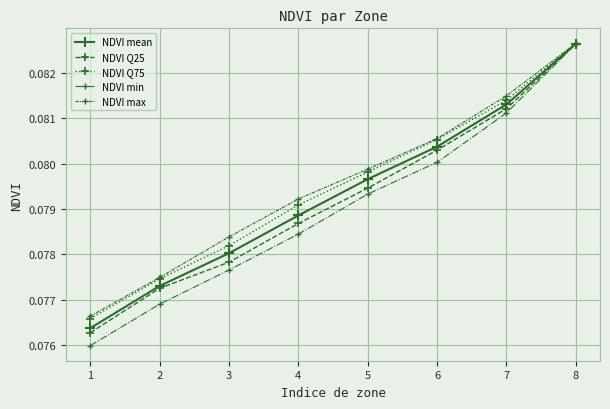

At which category is the sum across all series the highest?

8